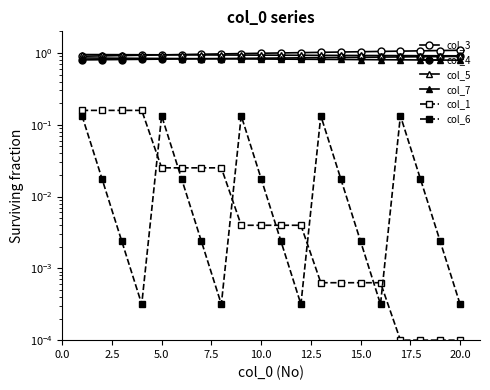

Does the chart display data point markers on the line(s)?

Yes